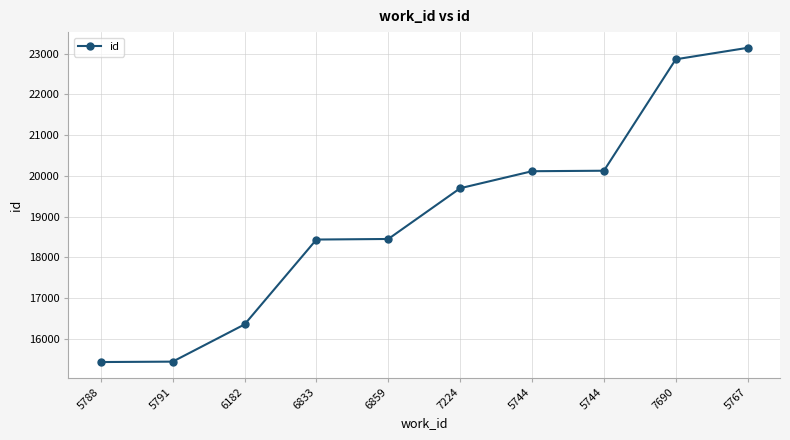

Does the chart have visible grid lines?

Yes